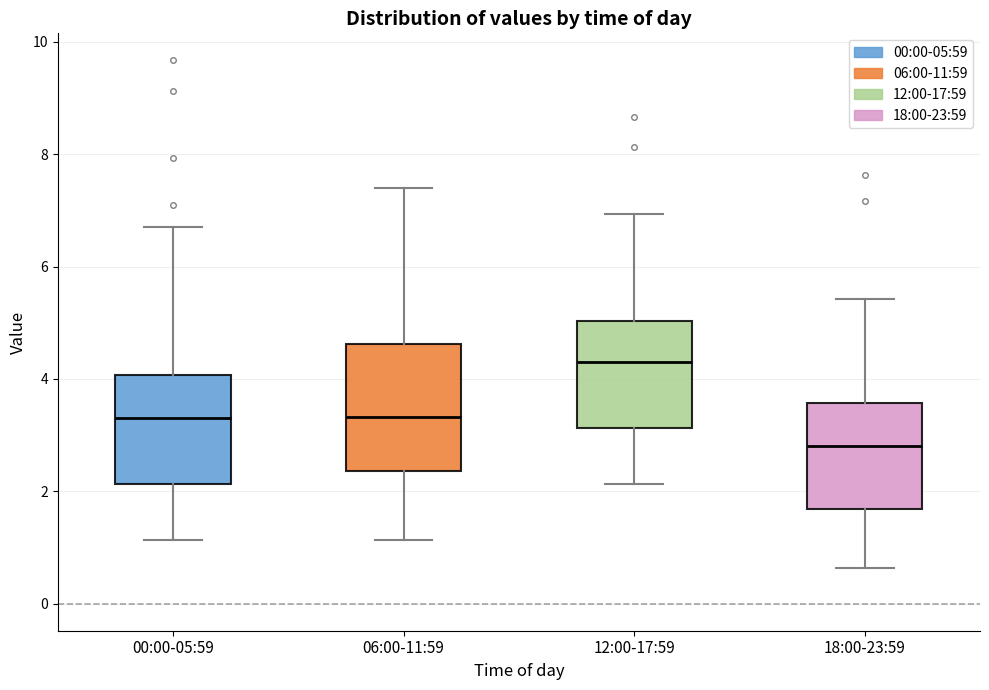

Which box's median line is the highest?

12:00-17:59